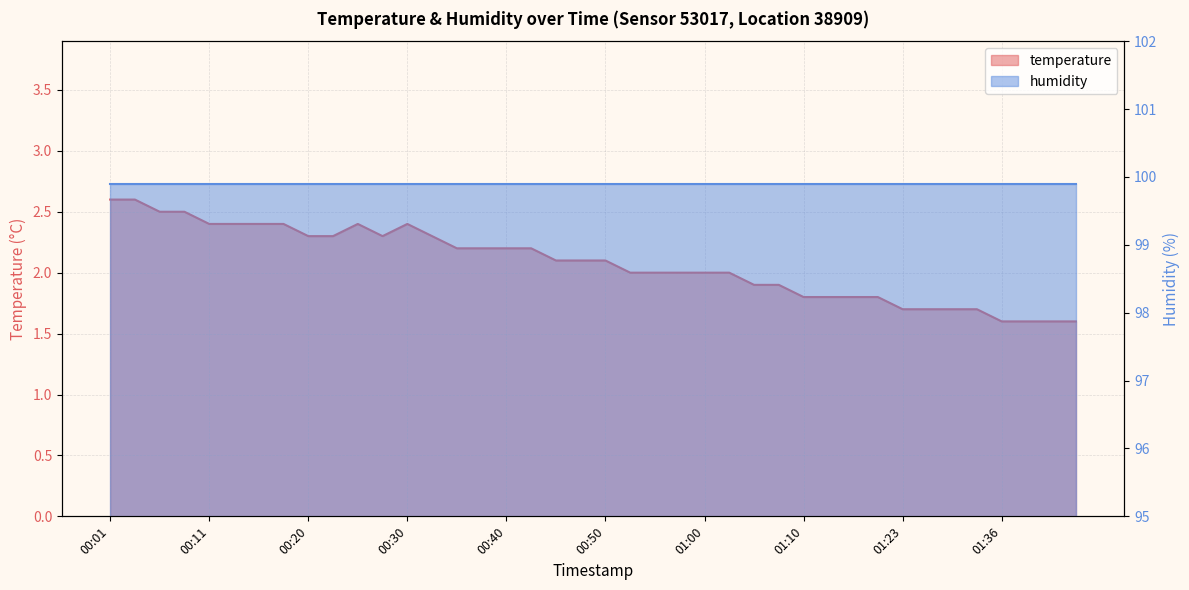

Approximately how many times larger is the value at 00:32 compared to 01:36?

1.4